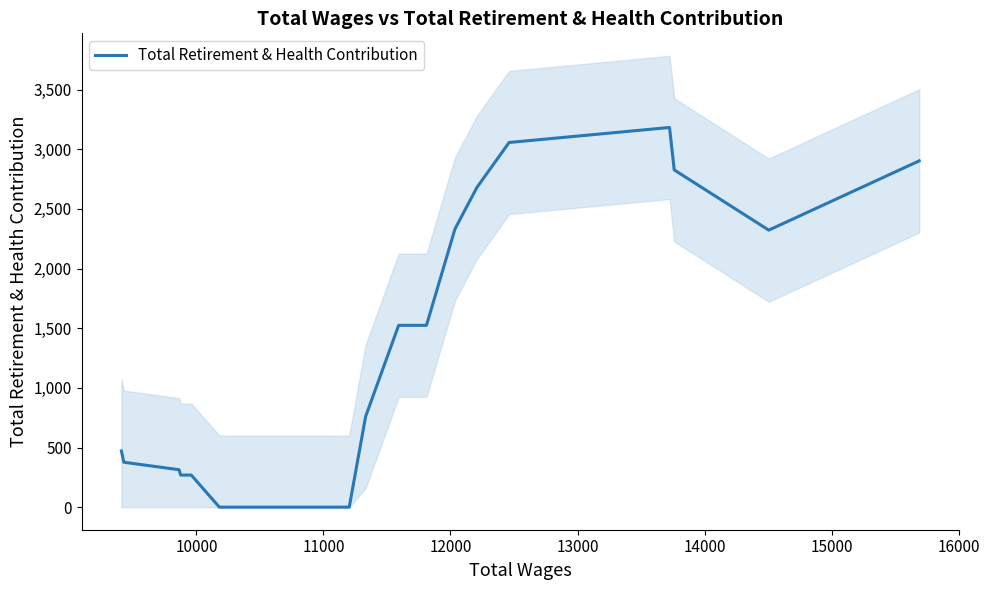

How many categories are shown in the chart?

20